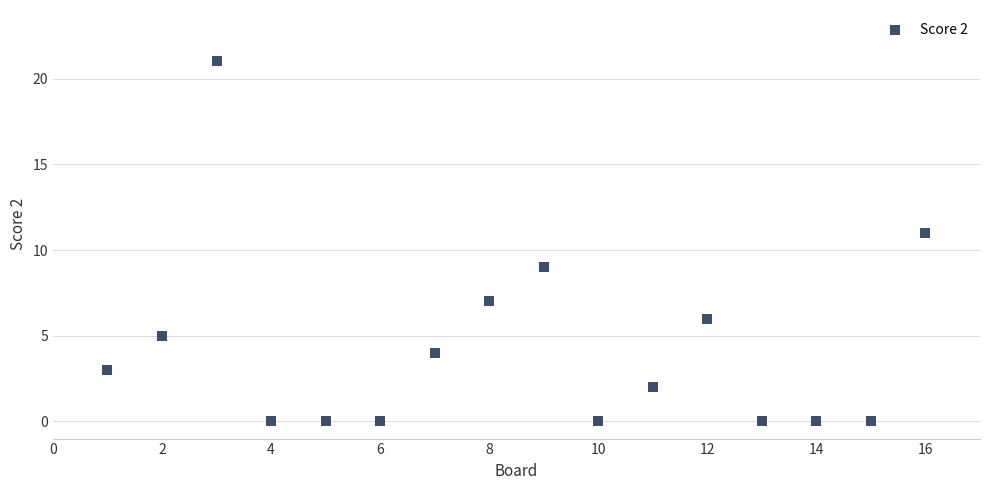

What is the range of X values (max minus min)?

15